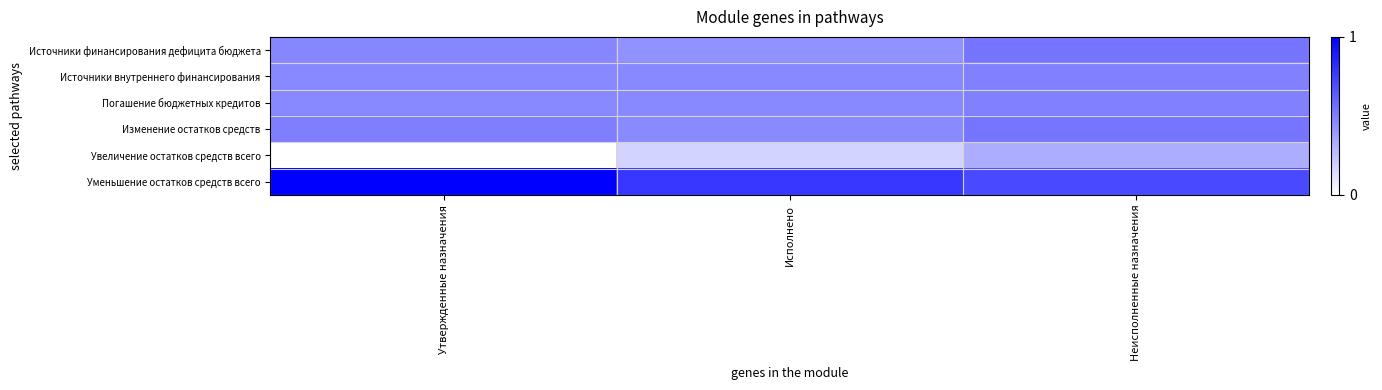

Between Утвержденные назначения and Неисполненные назначения, which series saw the biggest shift?

Увеличение остатков средств всего